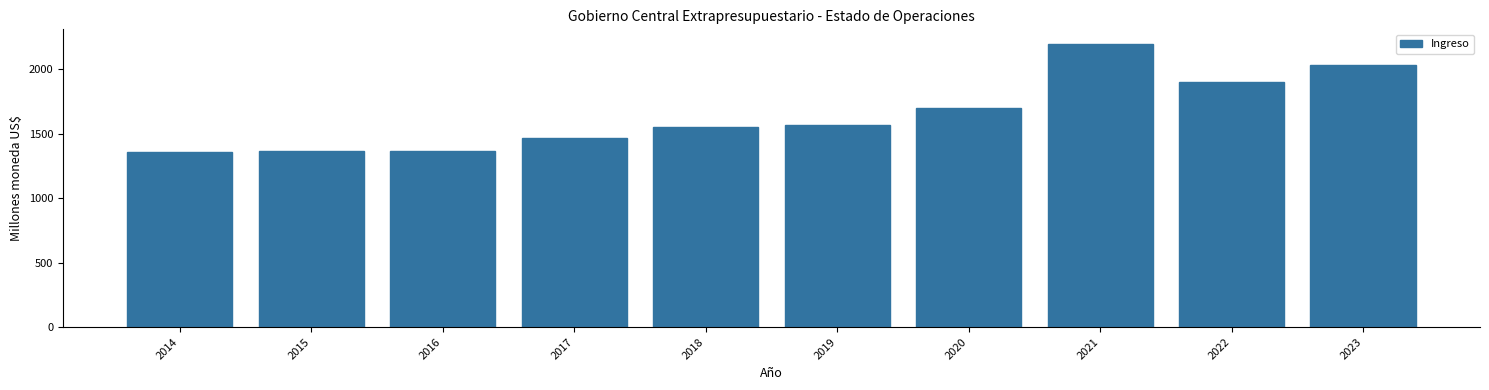

True or false: the data shows 1904.2 at 2022.

True